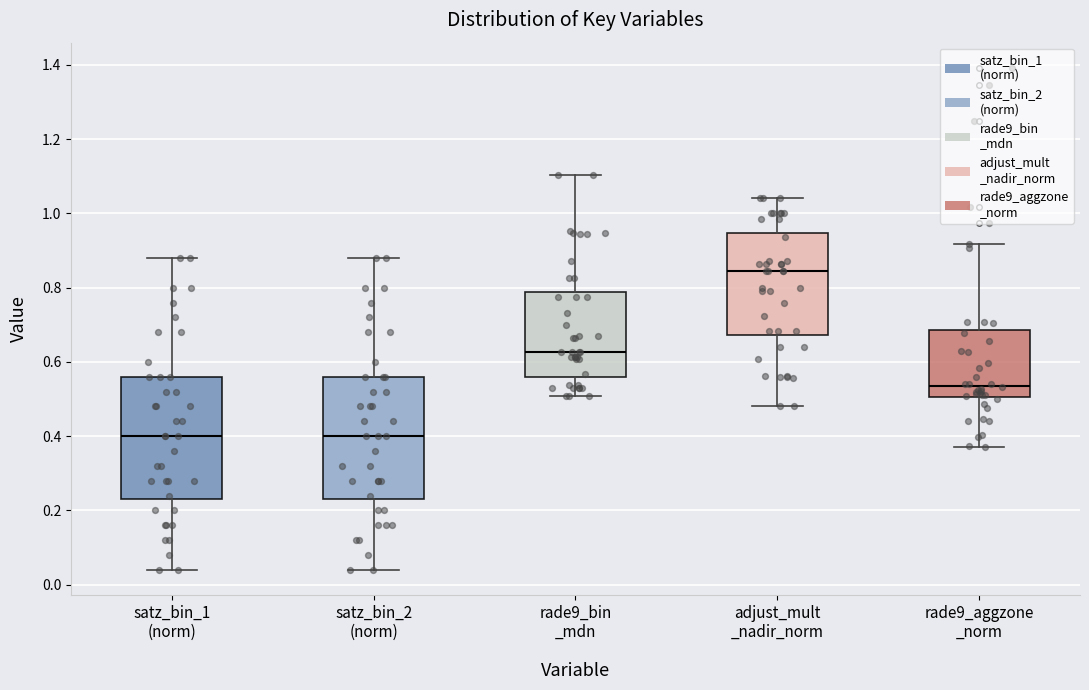

Reading left to right, read every box against the y-axis: the position of its median line, the range the box covers, and the ends of its whiskers. The values are not printed on the chart, so give them approximately, as read against the axis.

satz_bin_1 (norm): median 0.40, box 0.24 to 0.56, whiskers 0.04 to 0.88
satz_bin_2 (norm): median 0.40, box 0.24 to 0.56, whiskers 0.04 to 0.88
rade9_bin _mdn: median 0.62, box 0.56 to 0.78, whiskers 0.50 to 1.10
adjust_mult _nadir_norm: median 0.84, box 0.68 to 0.94, whiskers 0.48 to 1.04
rade9_aggzone _norm: median 0.54, box 0.50 to 0.68, whiskers 0.36 to 0.92